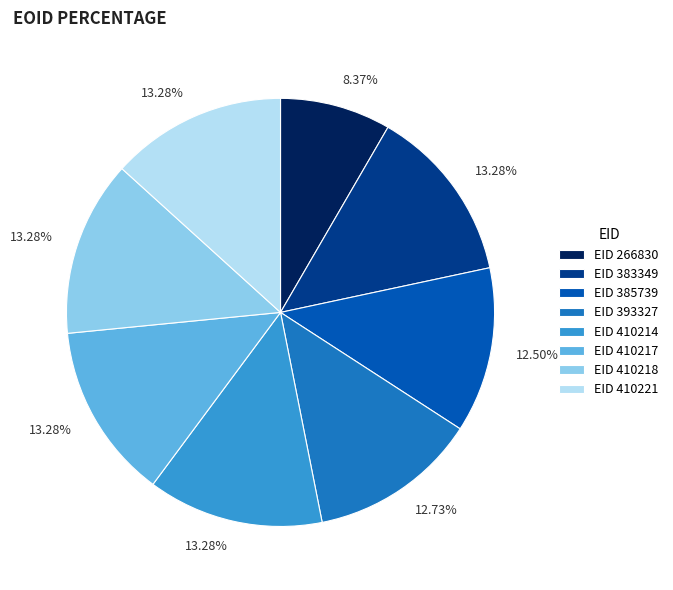

Between EID 266830 and EID 410221, which is larger?

EID 410221